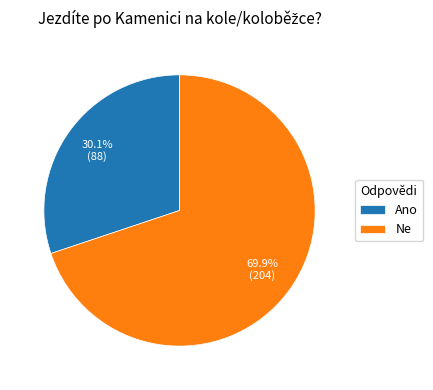

To the nearest percent, what portion does Ne represent?

70%